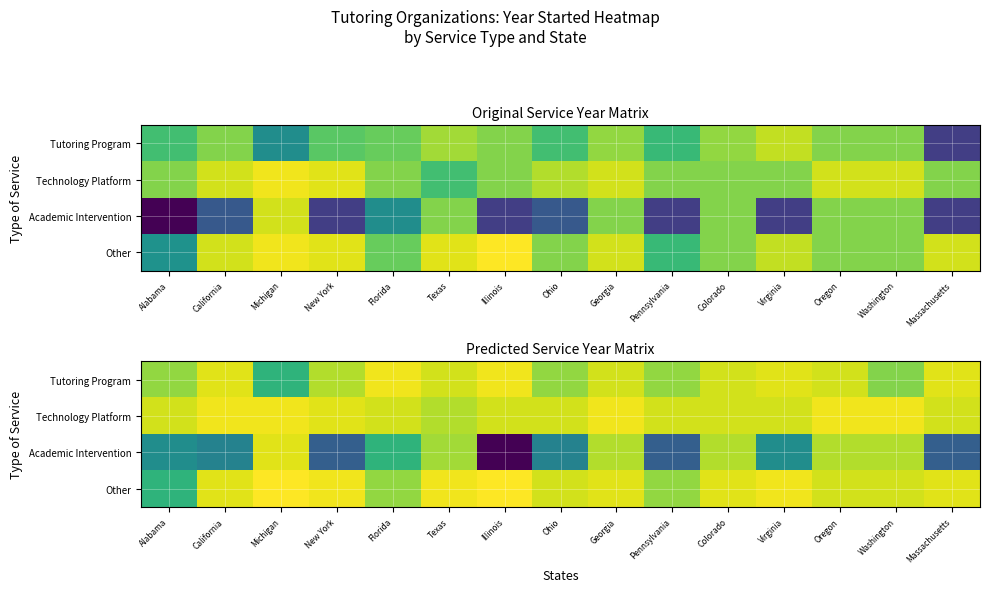

Rank the series at Oregon from lowest to highest value.

Academic Intervention, Tutoring Program, Other, Technology Platform